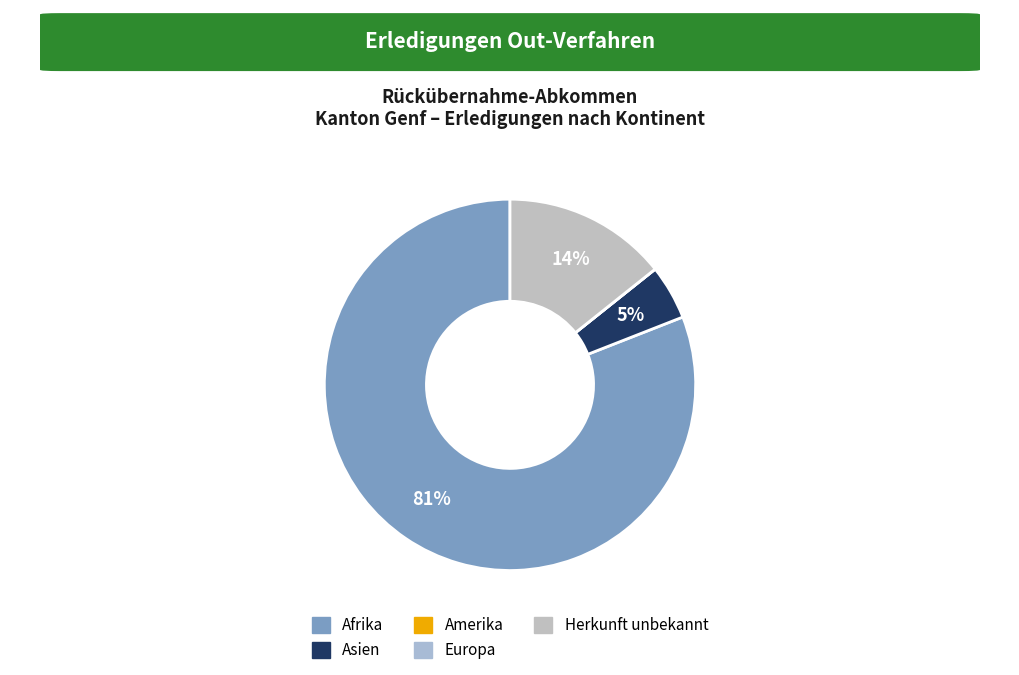

What percentage do Europa and Afrika together represent?

81.0%